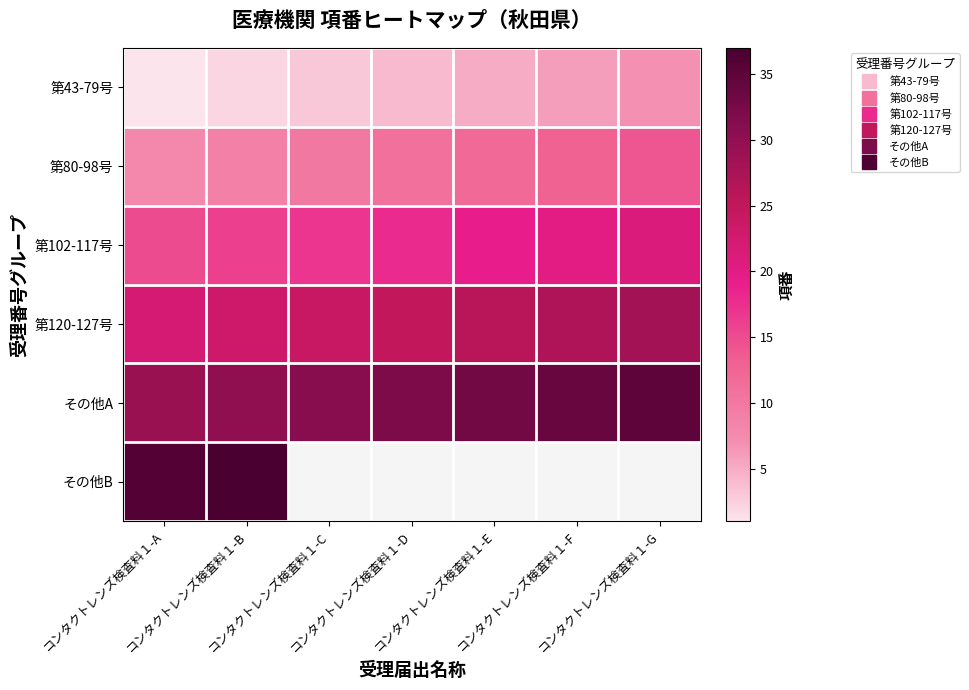

Which category has the highest value across all series?

コンタクトレンズ検査料１-B